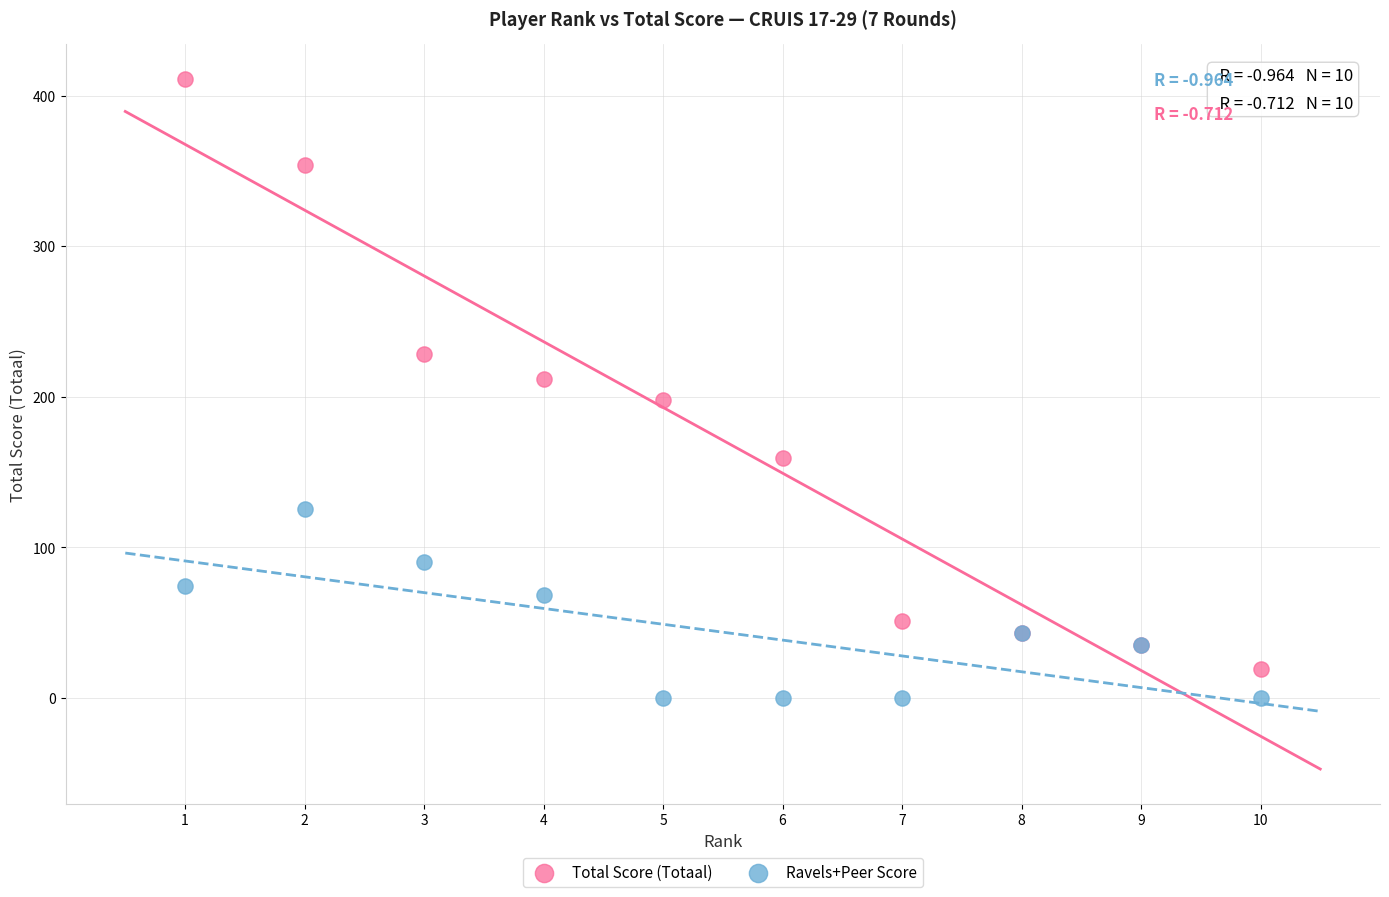

What is the X range (max minus min) for the scatter plot?

9